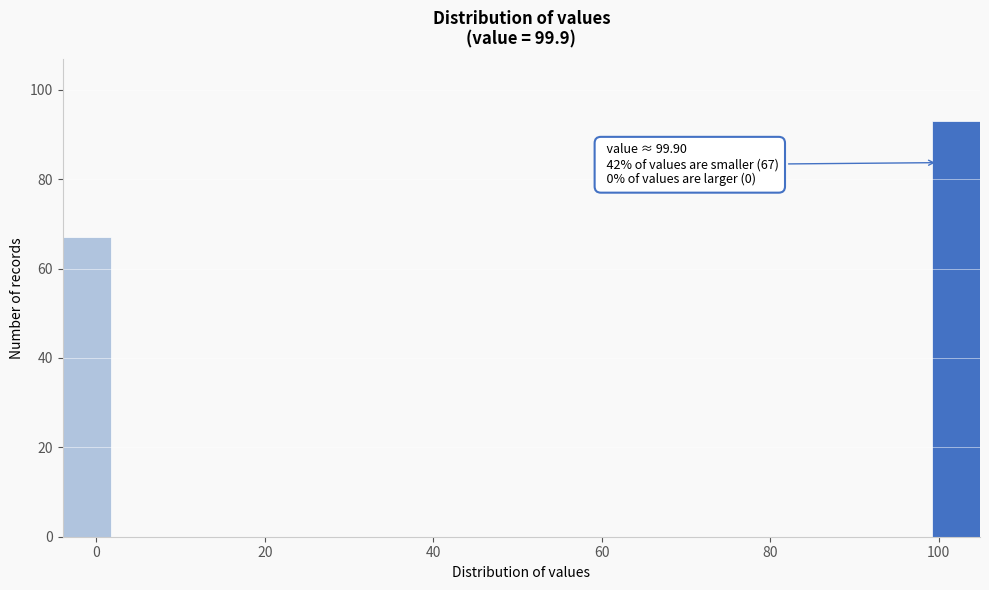

Around what value on the x-axis is the tallest bar? Give the approximate position of its centre, as read against the axis.

102